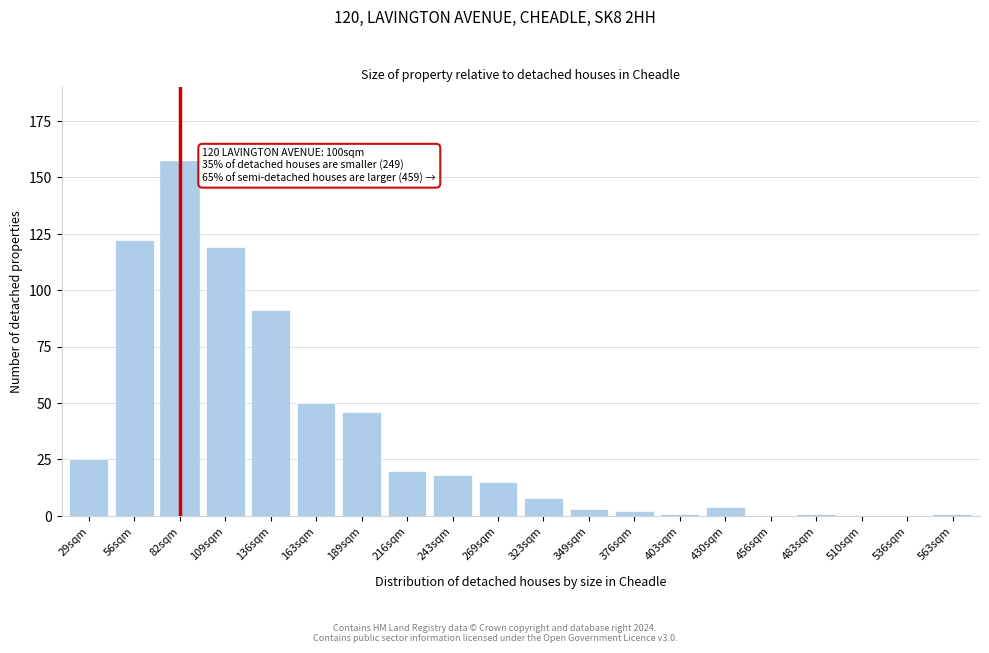

Reading left to right, extract all data points from this chart.

29sqm=25	56sqm=122	82sqm=157	109sqm=119	136sqm=91	163sqm=50	189sqm=46	216sqm=20	243sqm=18	269sqm=15	323sqm=8	349sqm=3	376sqm=2	403sqm=1	430sqm=4	456sqm=0	483sqm=1	510sqm=0	536sqm=0	563sqm=1